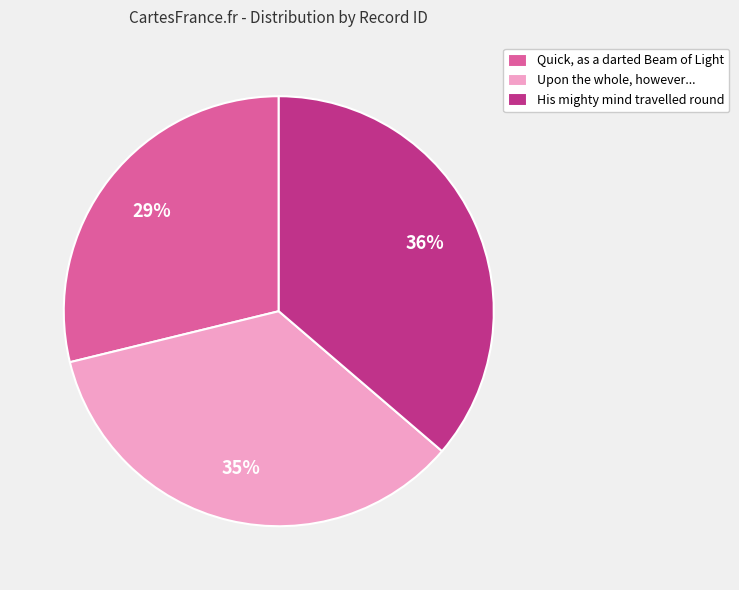

Between Quick, as a darted Beam of Light and His mighty mind travelled round, which is larger?

His mighty mind travelled round